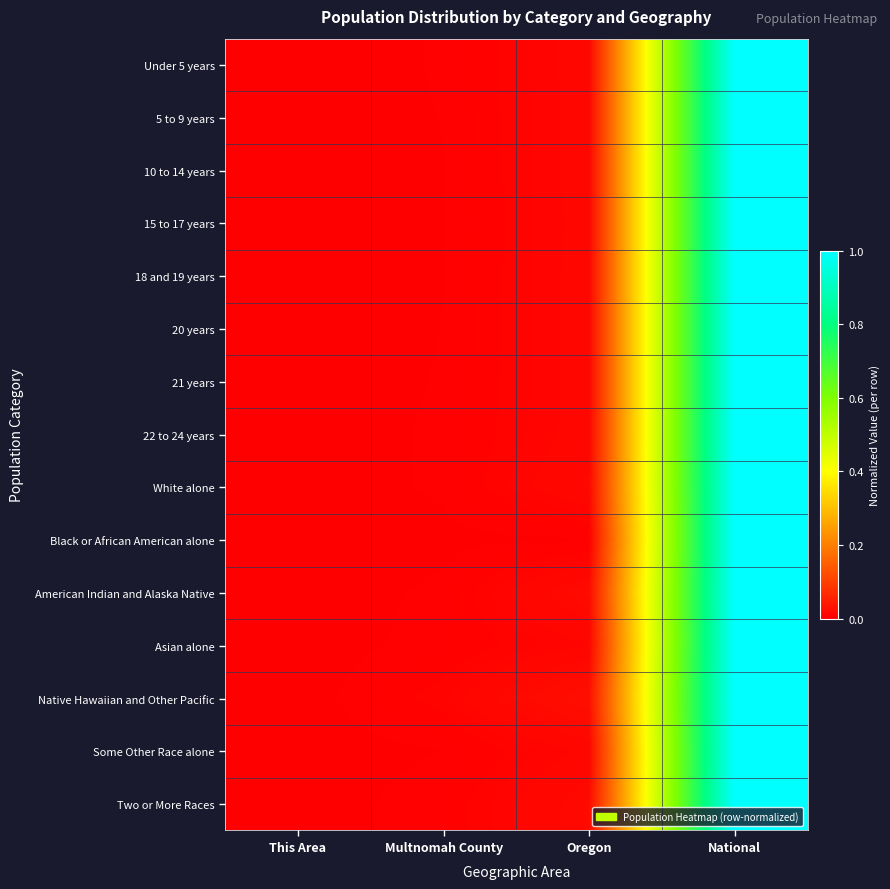

Which label corresponds to the largest value in the chart?

National